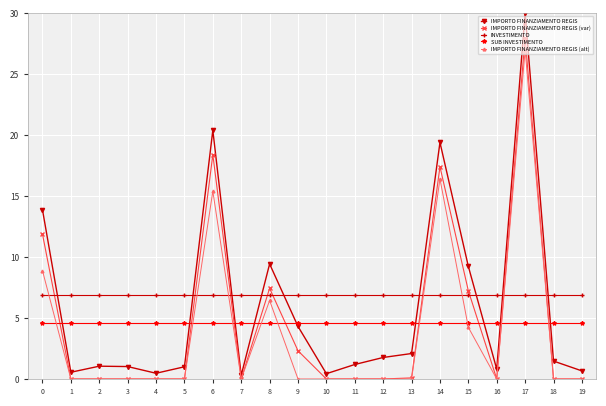

Which series has the widest spread of values?

IMPORTO FINANZIAMENTO REGIS